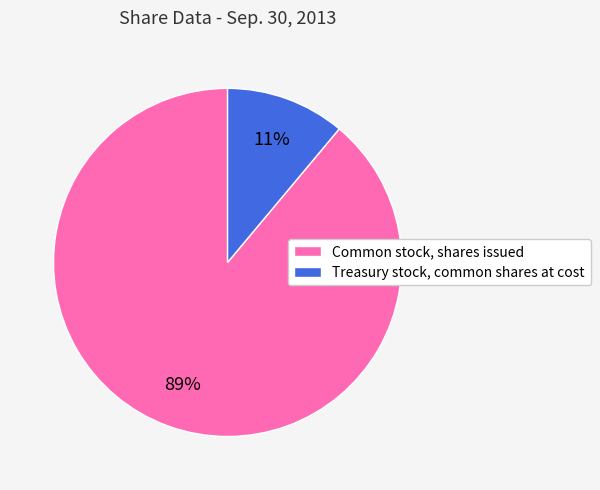

Between Treasury stock, common shares at cost and Common stock, shares issued, which is larger?

Common stock, shares issued